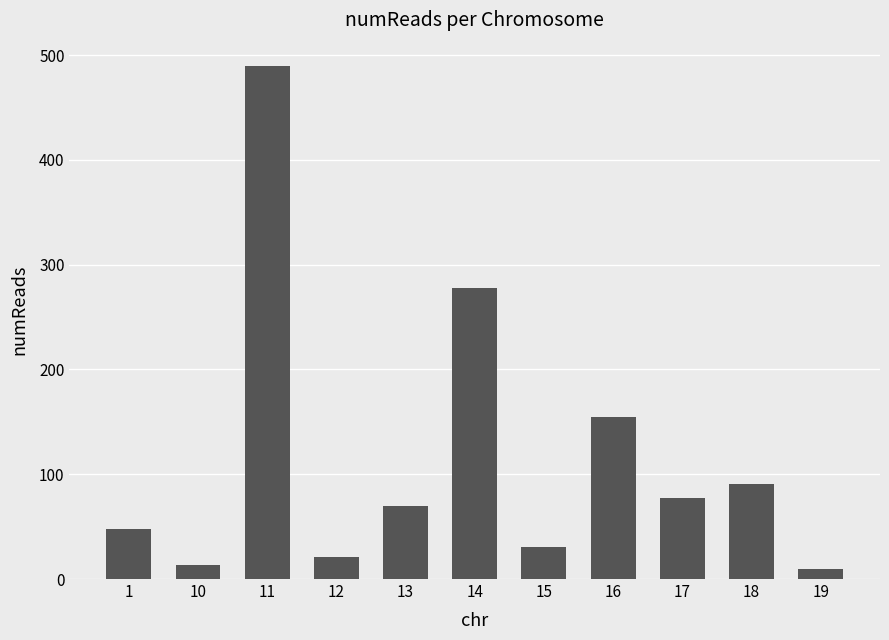

Where does the data first go above 70?

11